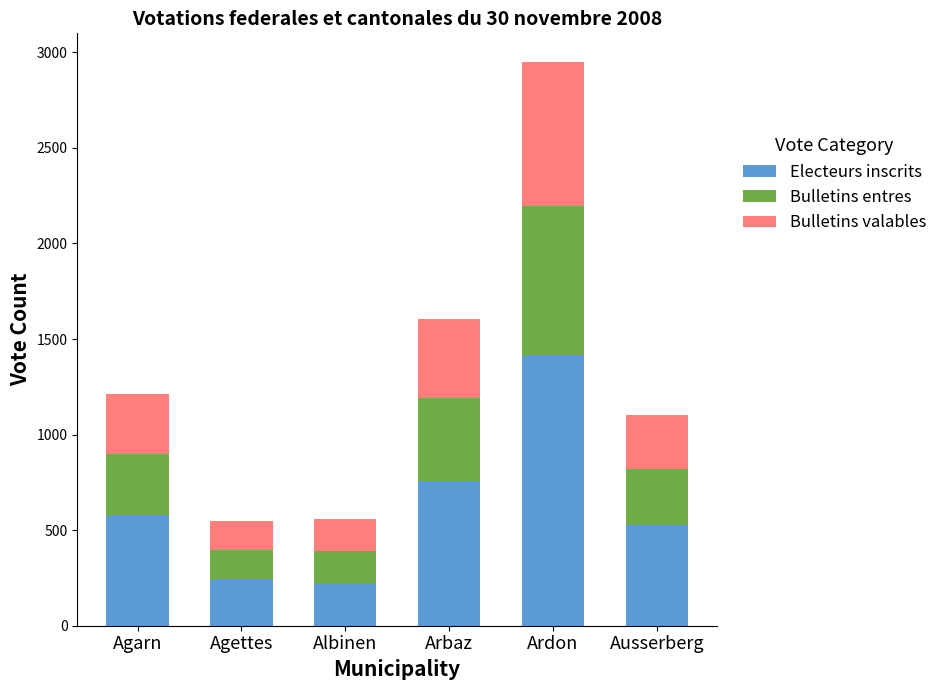

Read the Electeurs inscrits value at Ausserberg.

526